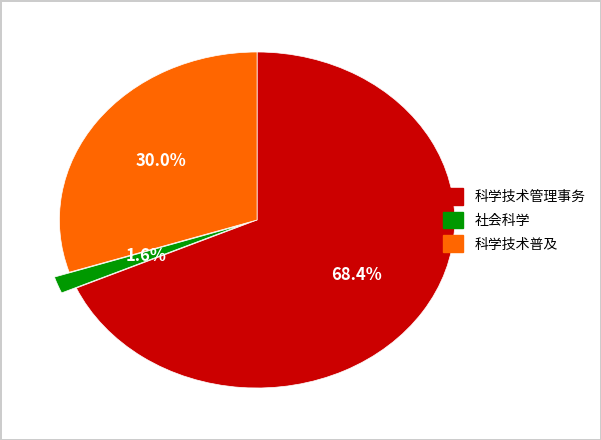

Which slice is the smallest?

社会科学